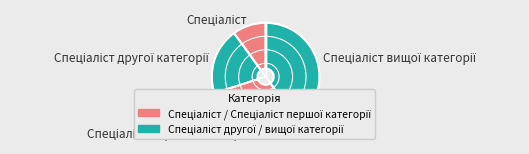

Does any single category account for the majority?

No